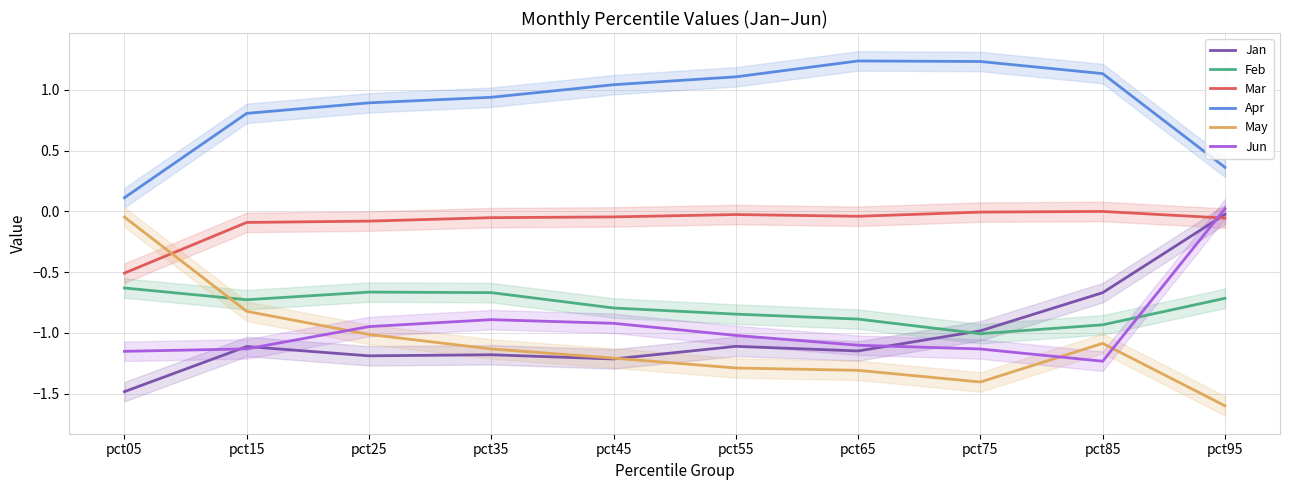

Is this an area chart (filled region under the line)?

No